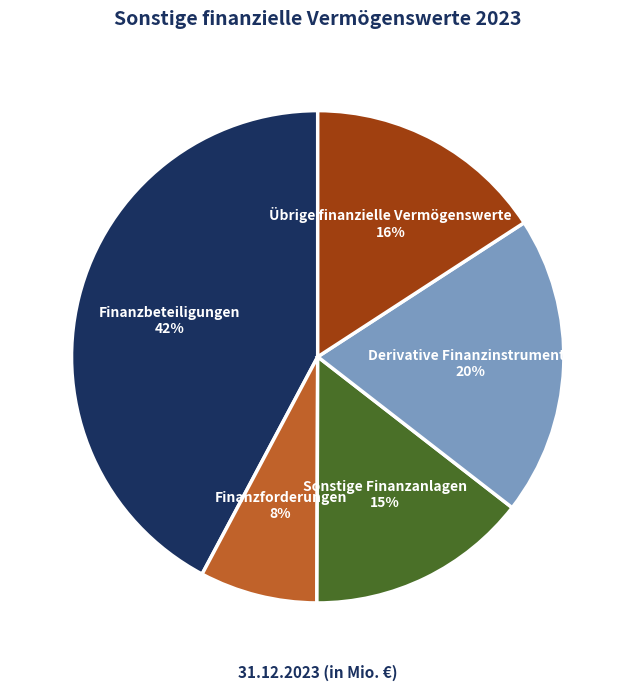

Rank the categories by value from lowest to highest.

Finanzforderungen, Sonstige Finanzanlagen, Übrige finanzielle Vermögenswerte, Derivative Finanzinstrumente, Finanzbeteiligungen